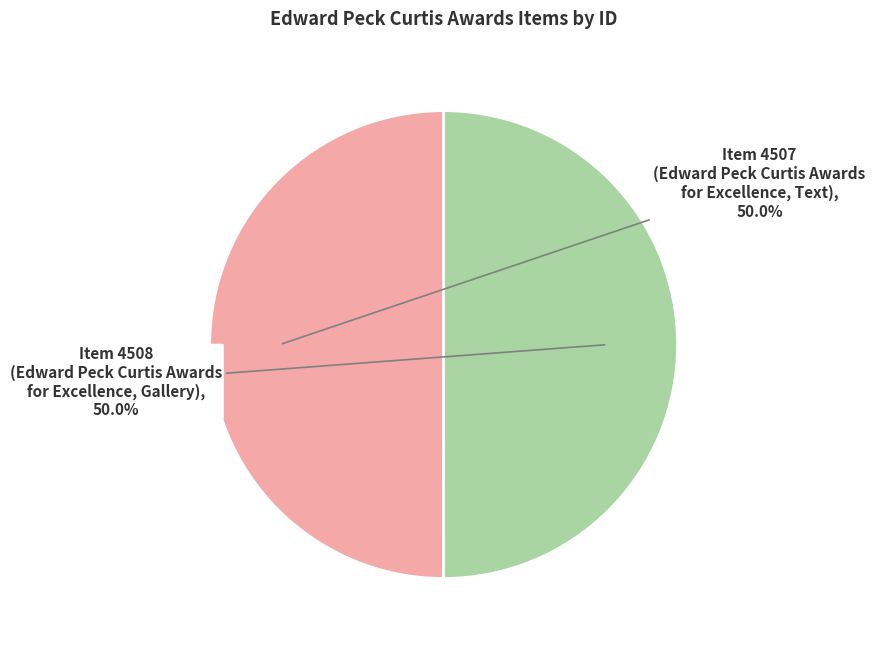

Do Item 4507 (Edward Peck Curtis Awards for Excellence, Text) and Item 4508 (Edward Peck Curtis Awards for Excellence, Gallery) together represent more than half of the pie?

Yes